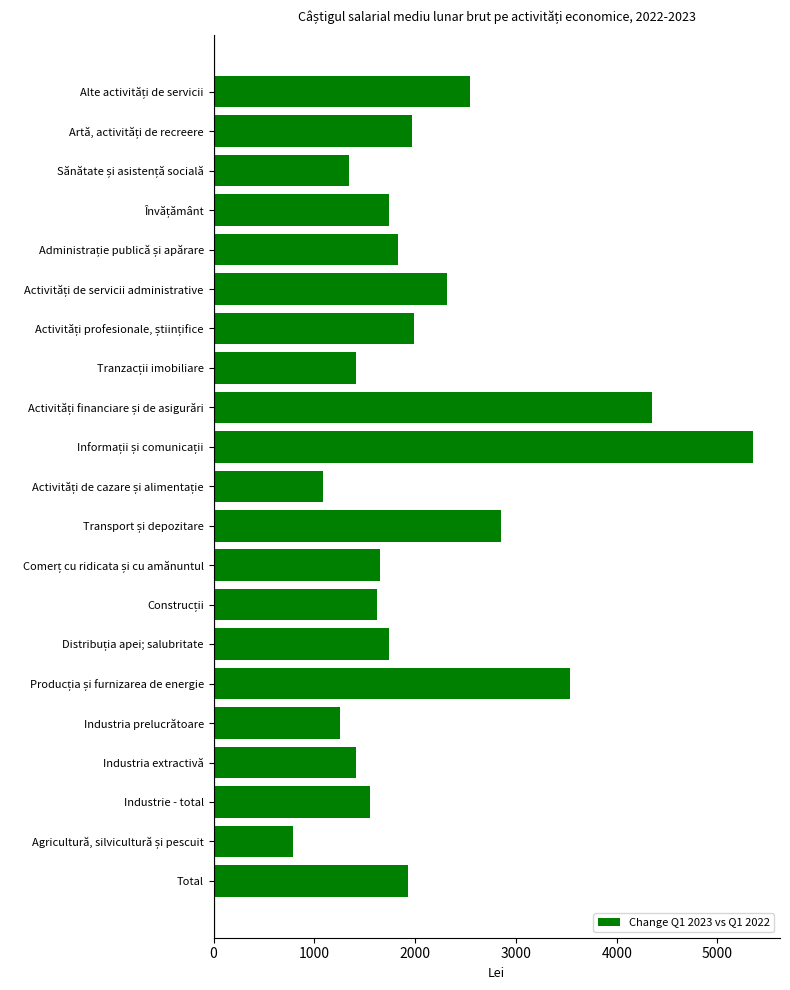

How many values are below 1744?

10